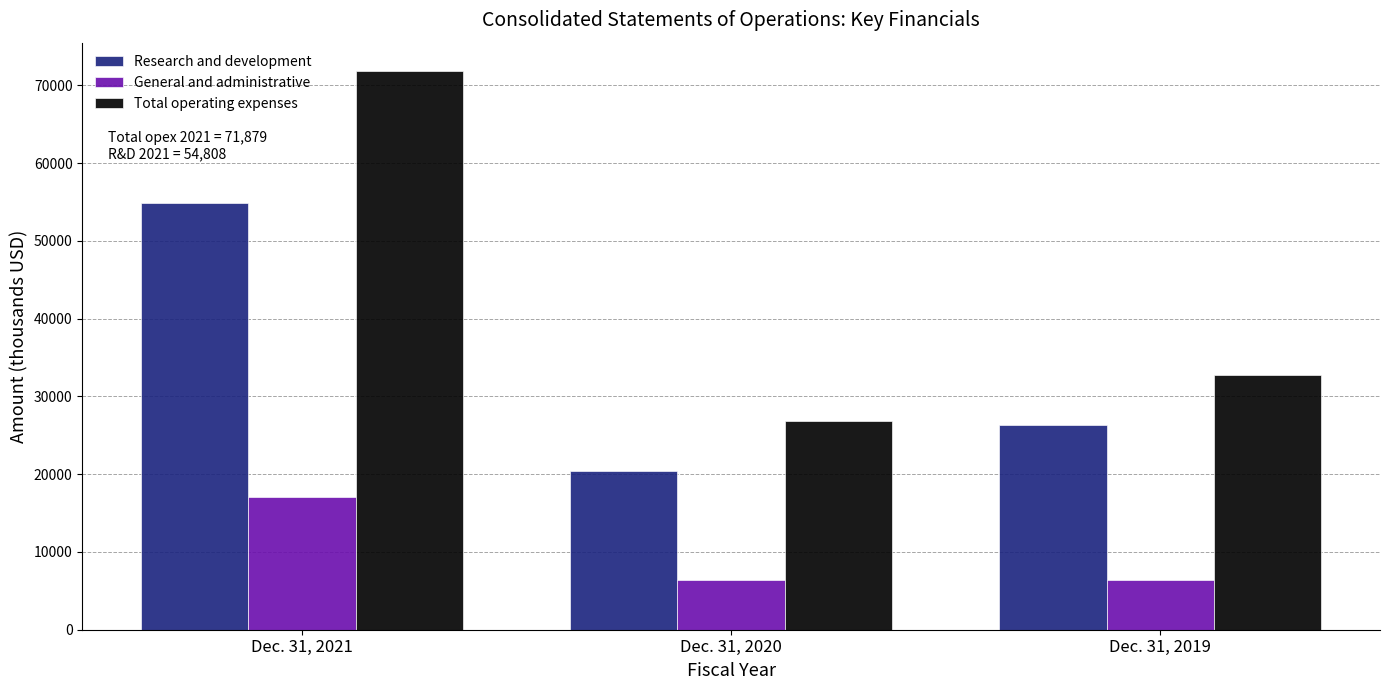

Rank the series at Dec. 31, 2021 from lowest to highest value.

General and administrative, Research and development, Total operating expenses